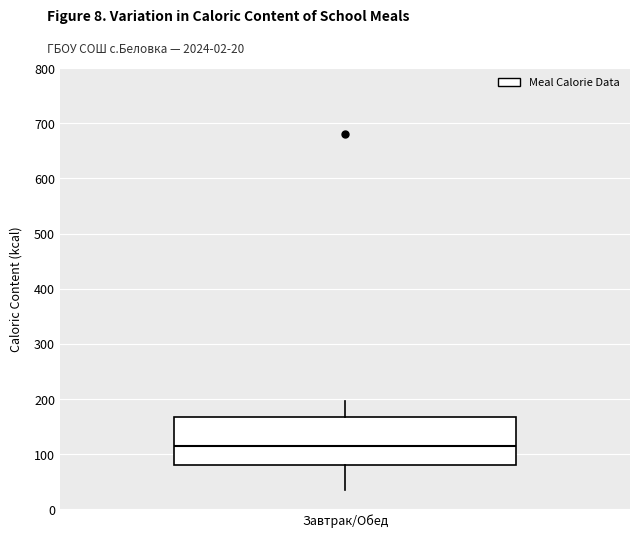

Transcribe this box plot: give where the median line is, the range the box spans, and where the two whiskers end, as read against the y-axis. The values are not printed on the chart, so give them approximately, as read against the axis.

median 120, box 80 to 170, whiskers 40 to 200